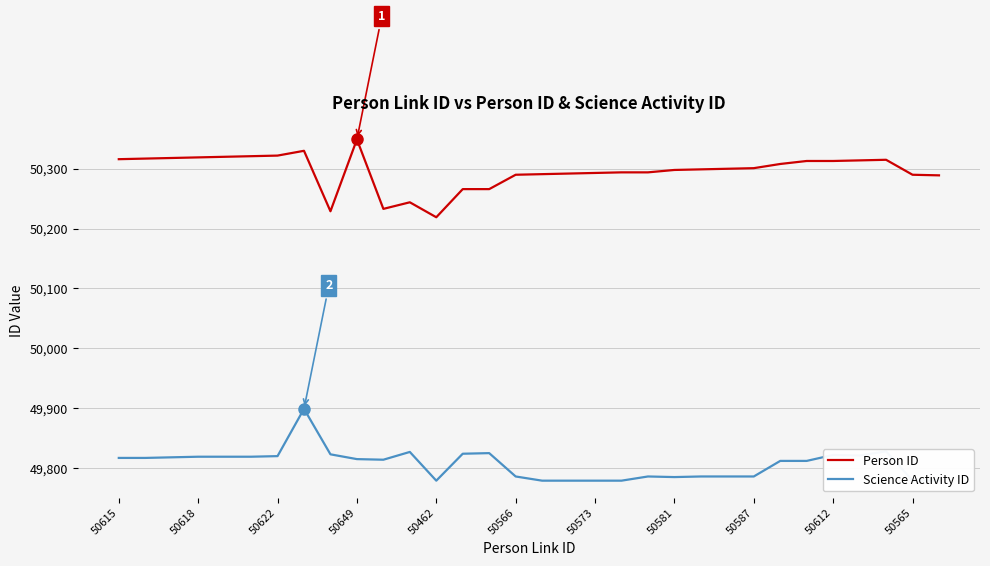

True or false: Science Activity ID and Person ID intersect in this chart.

False